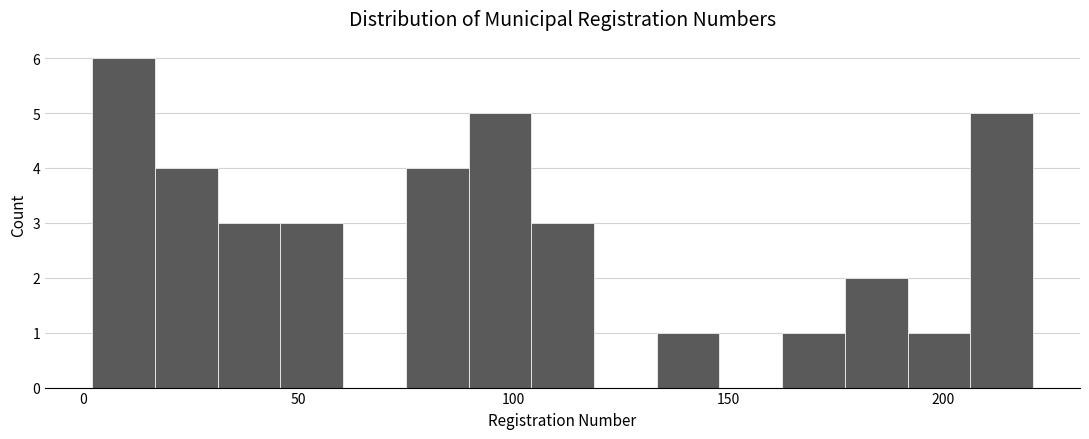

Around what value on the x-axis is the tallest bar? Give the approximate position of its centre, as read against the axis.

10